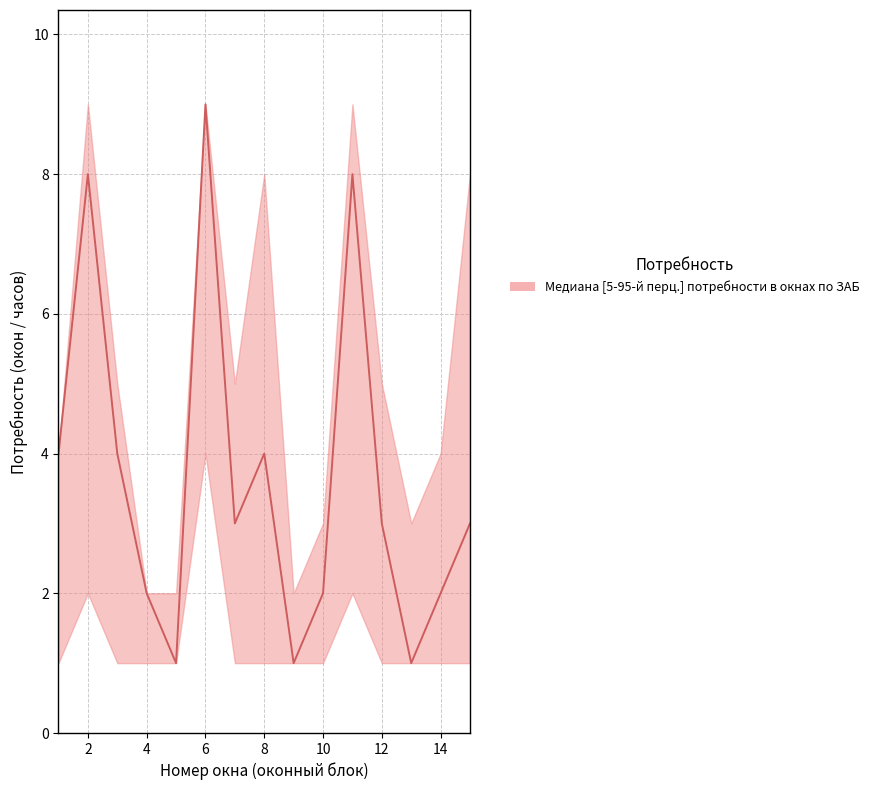

What is the difference between the maximum and minimum values?

8